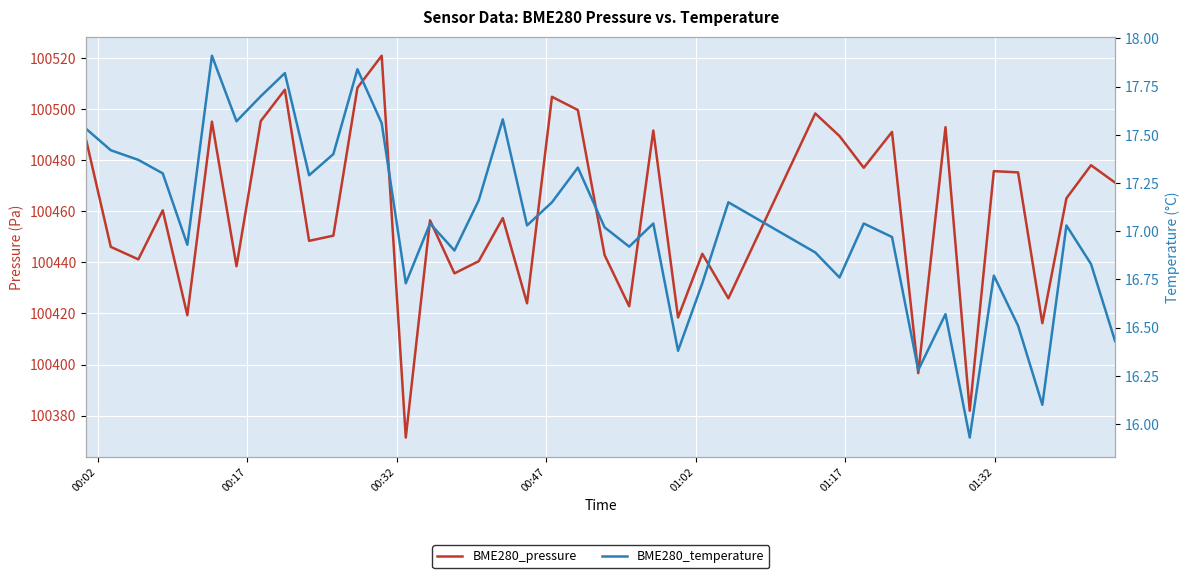

True or false: BME280_pressure and BME280_temperature intersect in this chart.

False